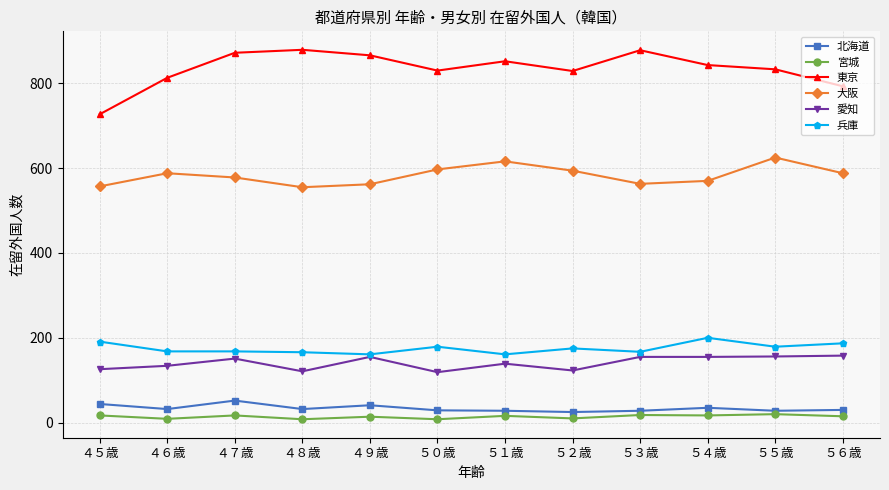

At ４８歳, list the series in order from smallest to largest.

宮城, 北海道, 愛知, 兵庫, 大阪, 東京